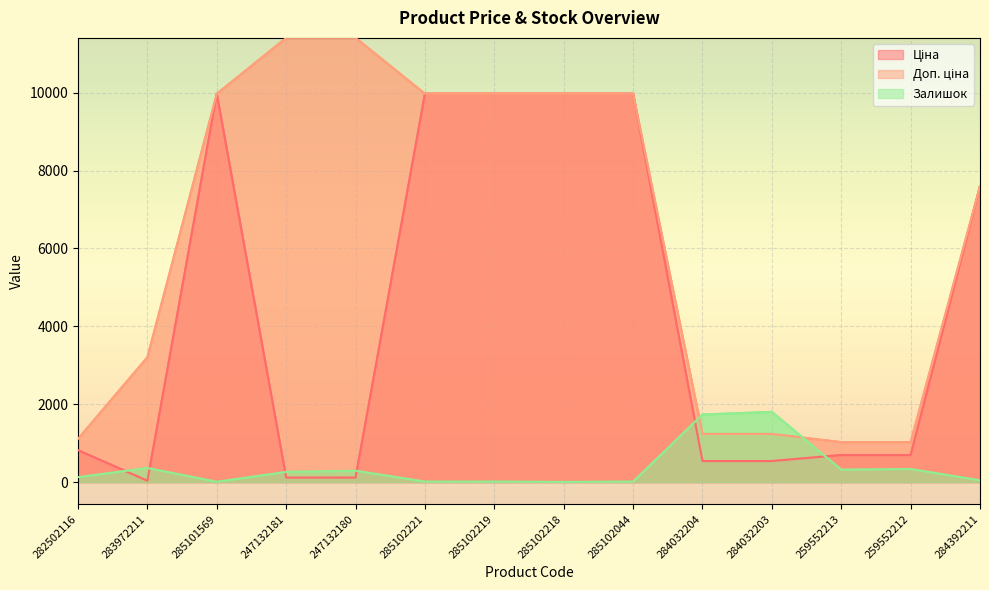

How many lines are shown in the chart?

3